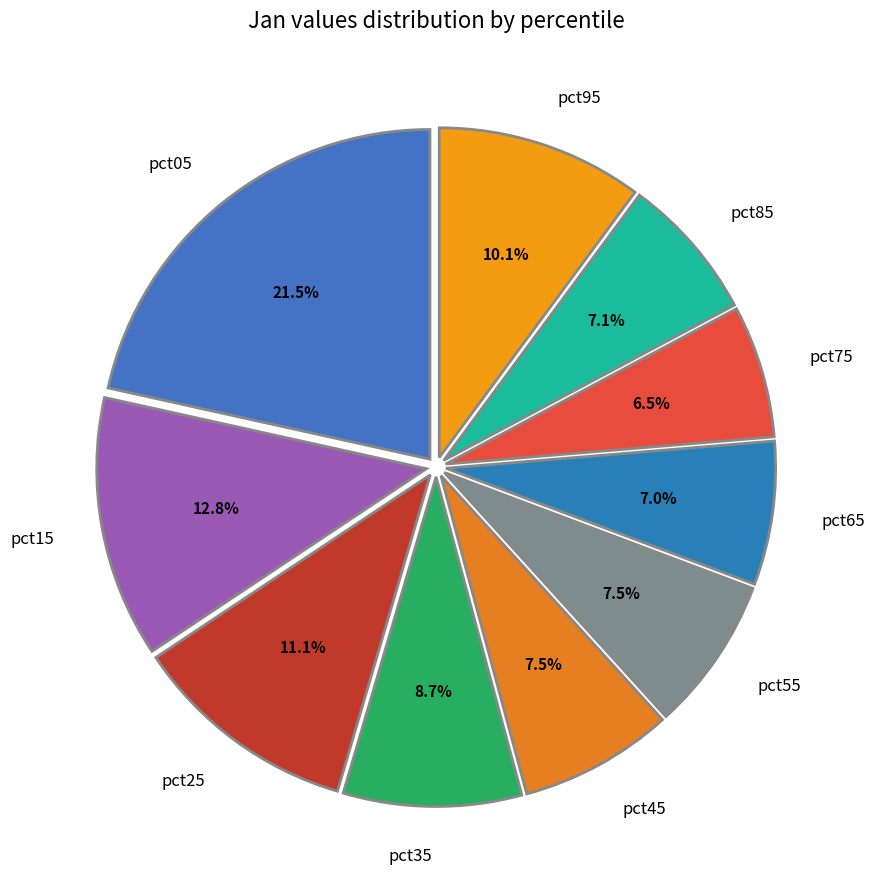

Which slice is the largest?

pct05